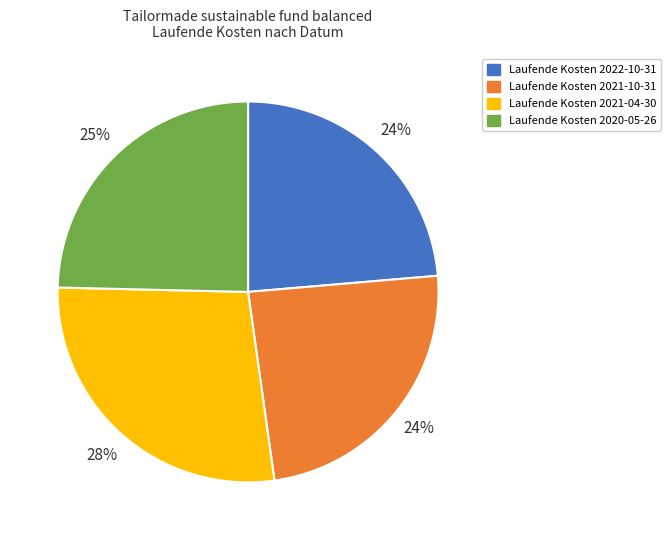

Count the number of slices in the pie.

4